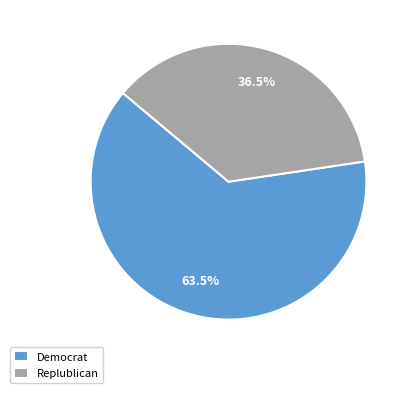

Combined, what portion of the pie is Replublican and Democrat?

100.0%